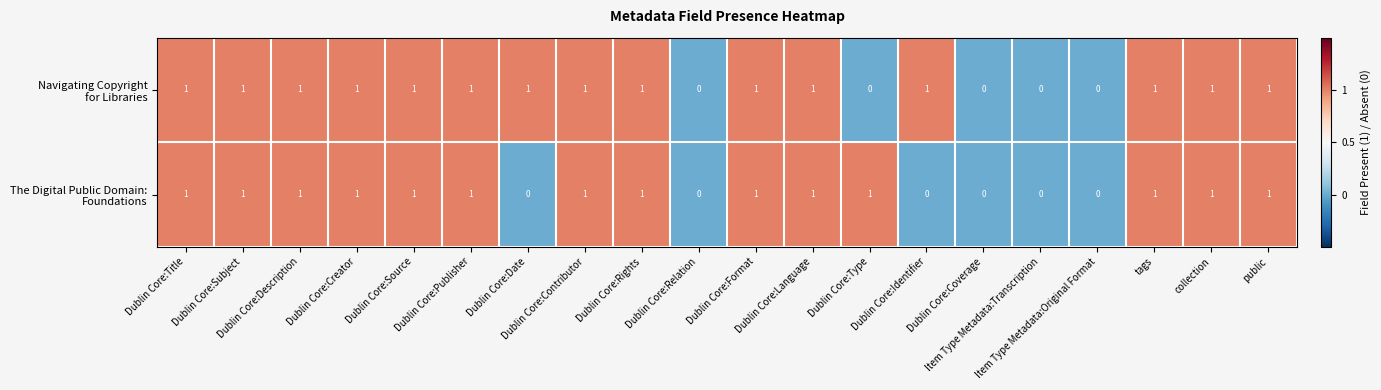

Rank the series at Dublin Core:Creator from highest to lowest value.

row_0, row_1